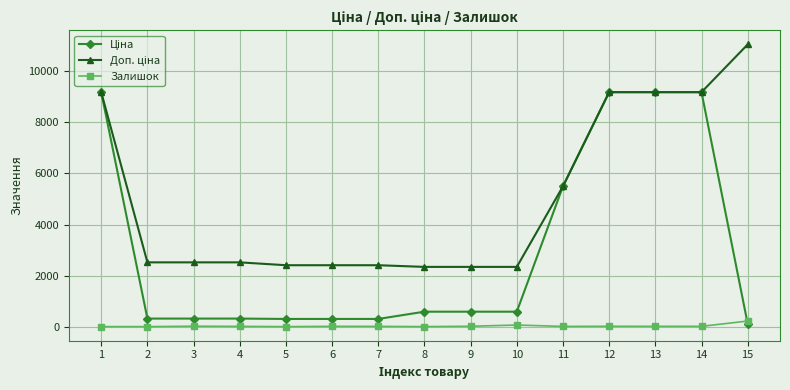

What is the spread (max minus min) of values at 1?

9185.1